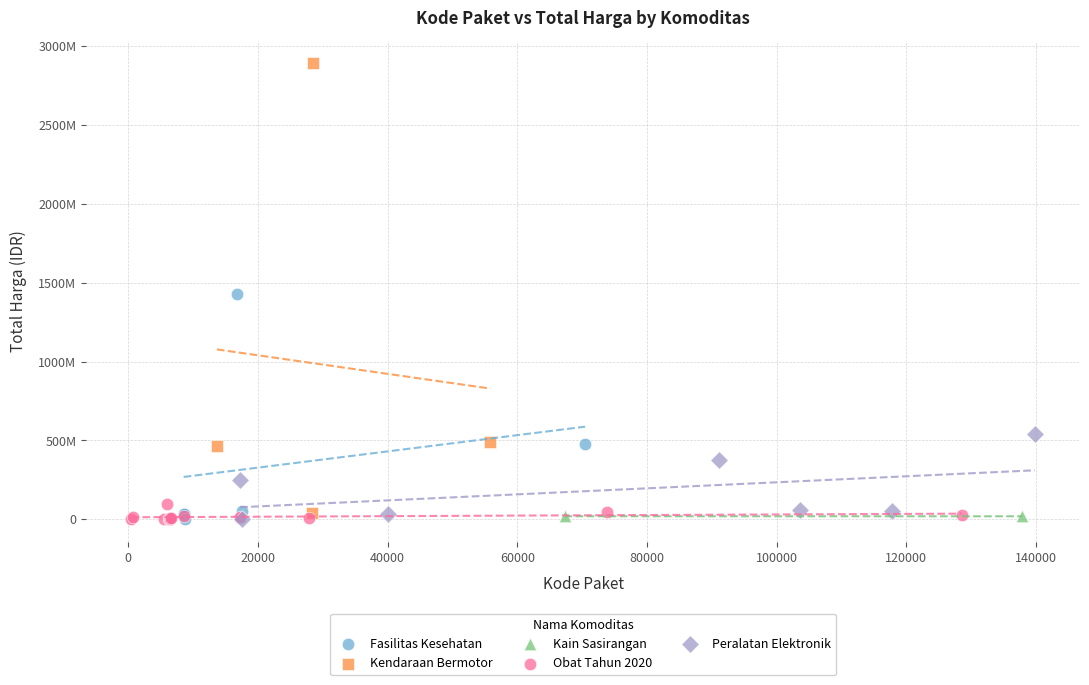

Which series reaches the maximum Y coordinate?

Kendaraan Bermotor